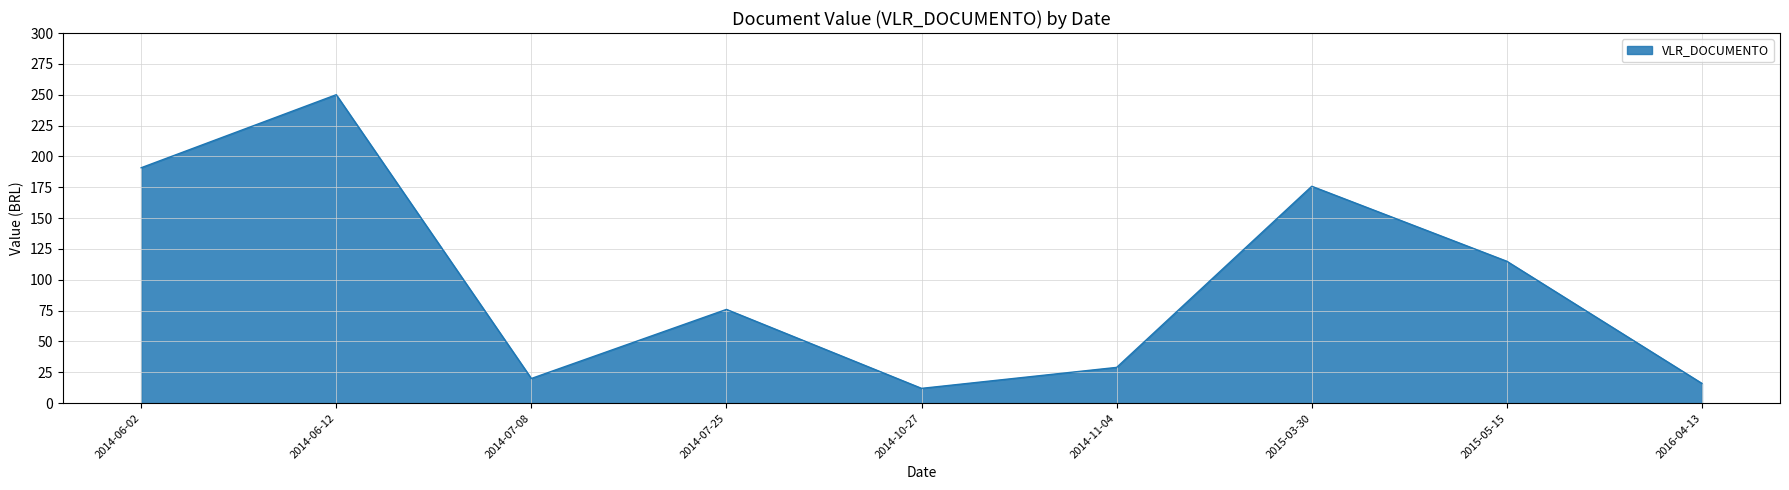

True or false: the data shows 29.5 at 2014-07-25.

False